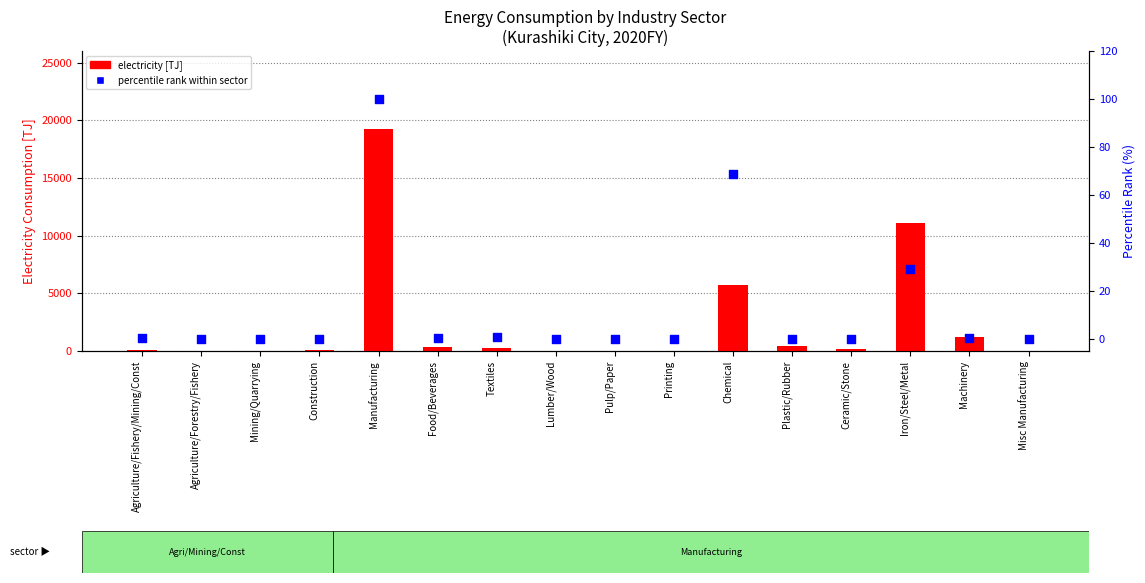

Which series has the largest total across all categories?

electricity [TJ]